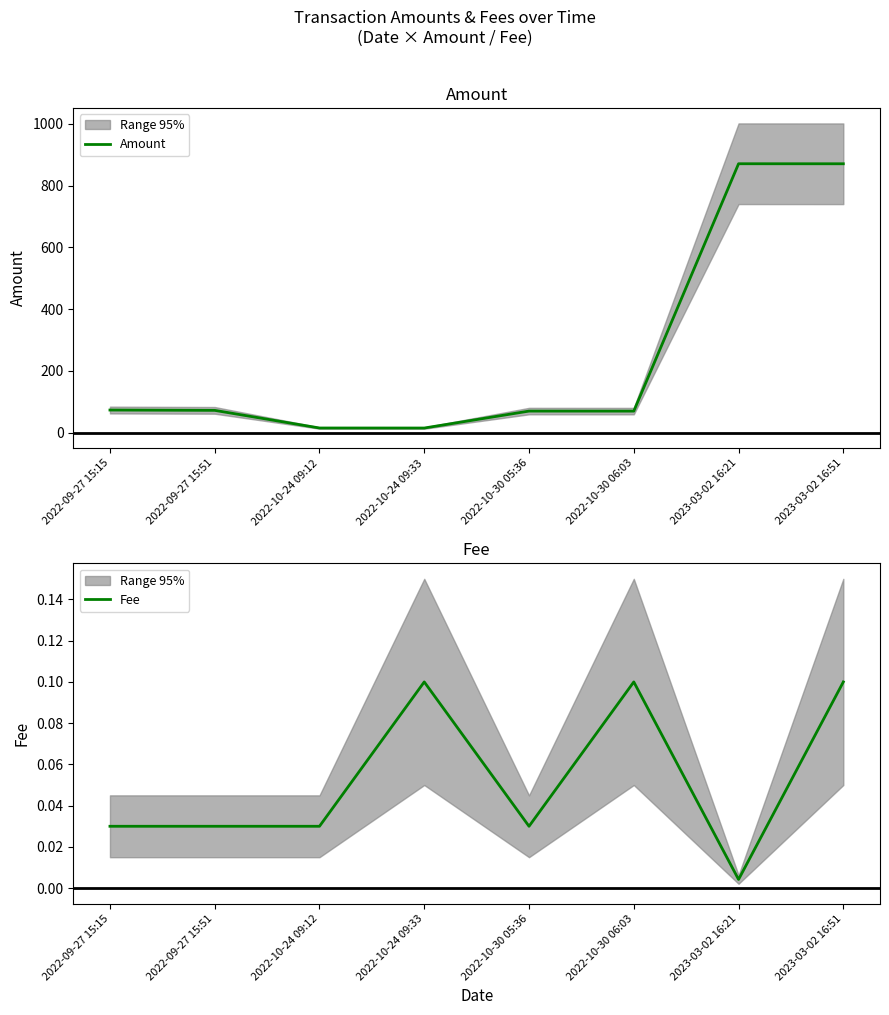

At how many categories does at least one series exceed 332?

2